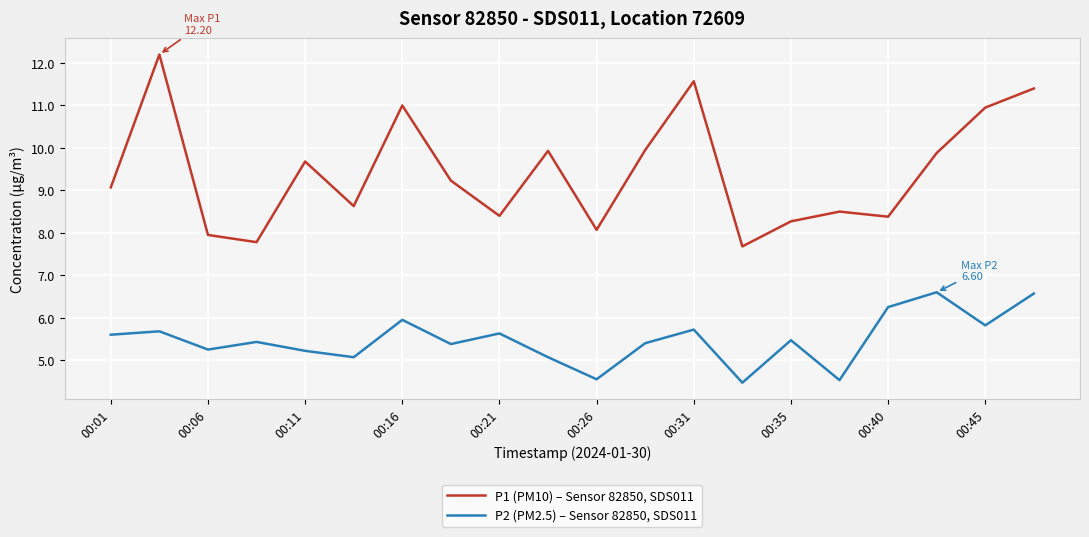

Which series has the widest spread of values?

P1 (PM10) – Sensor 82850, SDS011